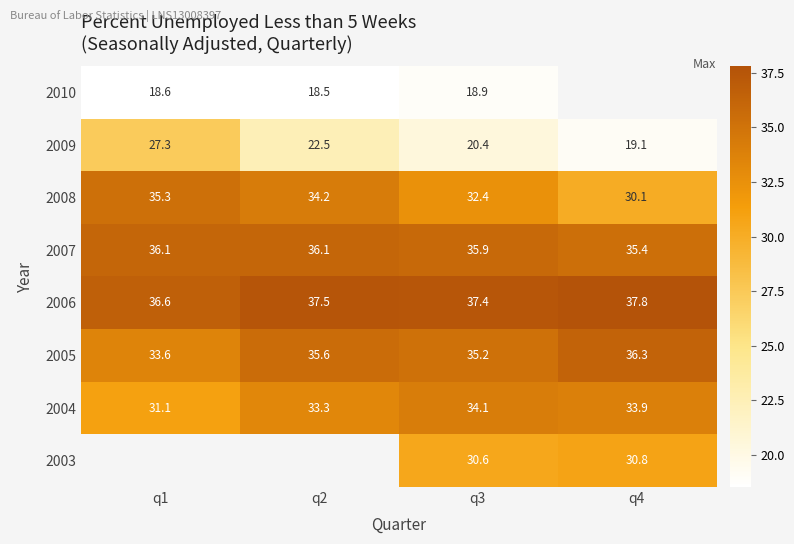

Between q3 and q1, which is larger?

q3